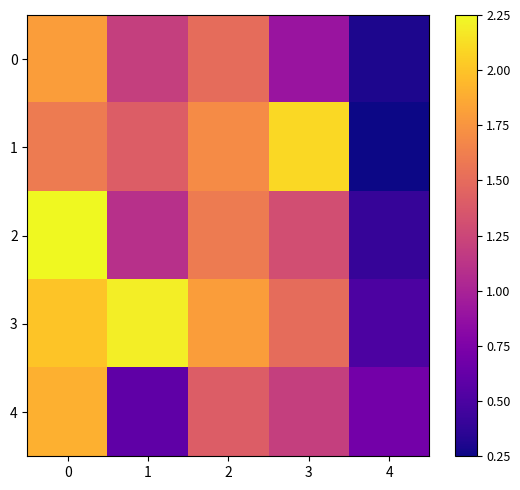

Reading right to left, transcribe all the data shown in this chart.

0: 4=0.3	3=0.9	2=1.5	1=1.2	0=1.8
1: 4=0.2	3=2.1	2=1.7	1=1.4	0=1.6
2: 4=0.4	3=1.3	2=1.6	1=1.1	0=2.2
3: 4=0.5	3=1.5	2=1.8	1=2.2	0=2.0
4: 4=0.7	3=1.2	2=1.4	1=0.6	0=1.9